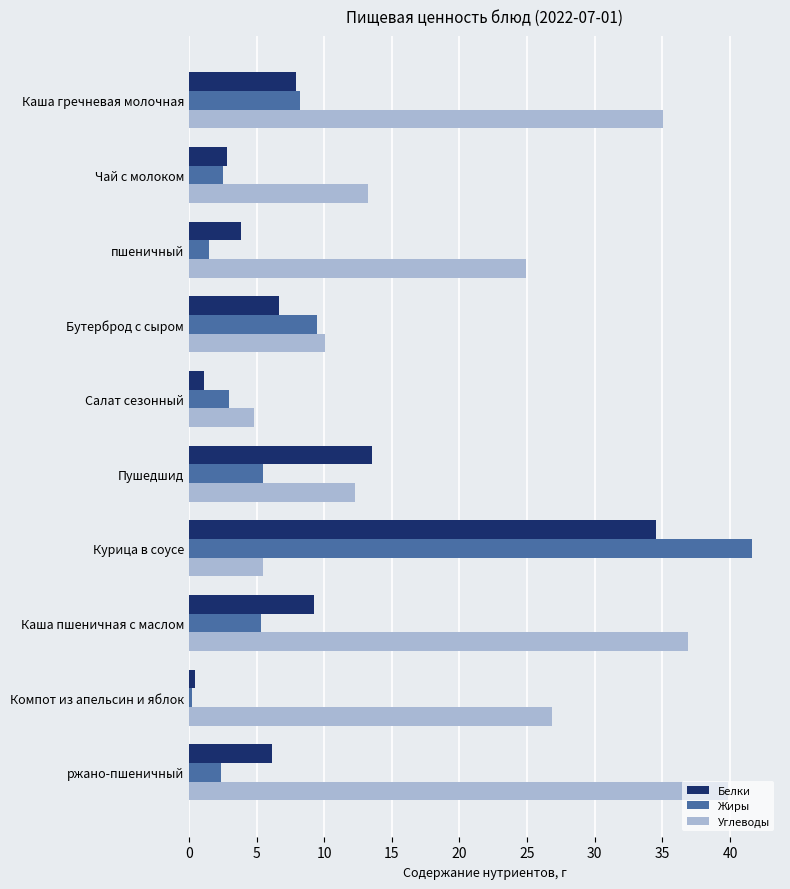

Is it true that Углеводы equals 13.3 at Чай с молоком?

True